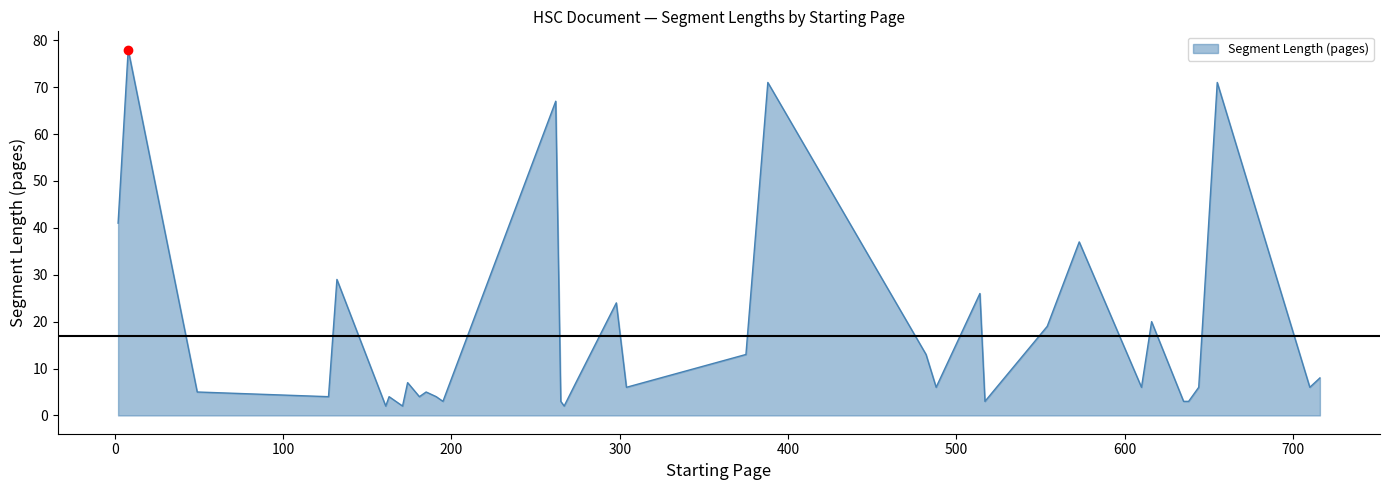

What is the difference between the maximum and minimum values?

76